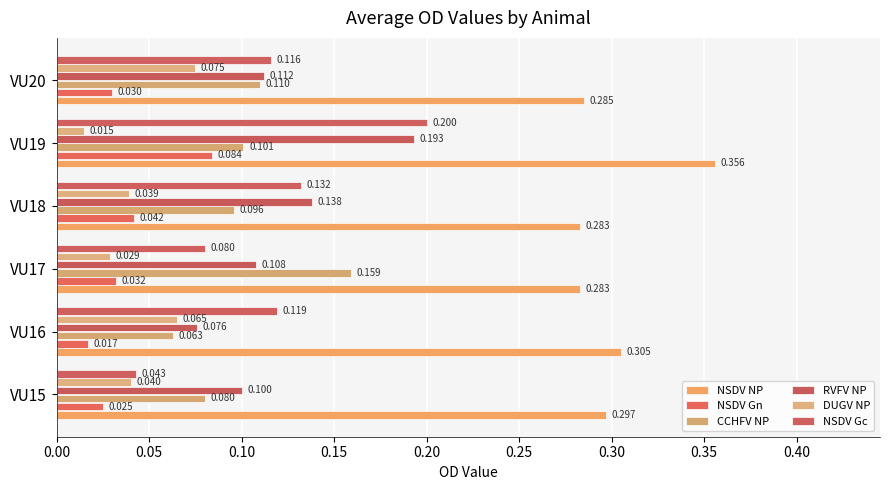

Which category has the highest value in the NSDV Gc series?

VU19